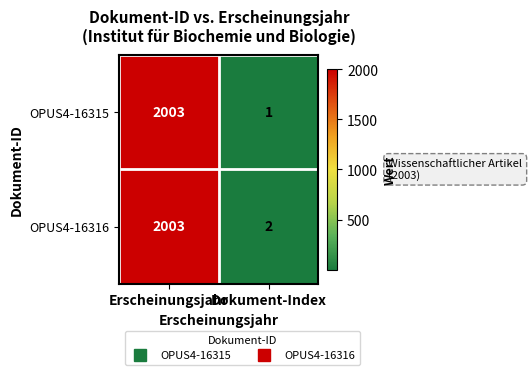

The OPUS4-16315 series shows 2003 at Erscheinungsjahr. True or false?

True